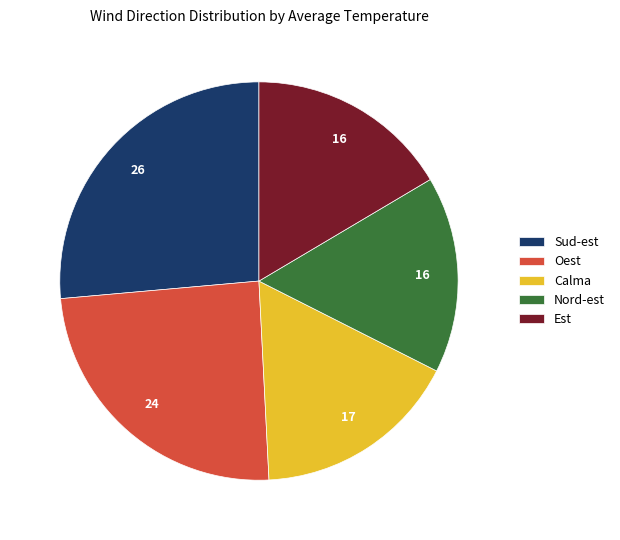

Which category has the smallest portion of the pie?

Nord-est